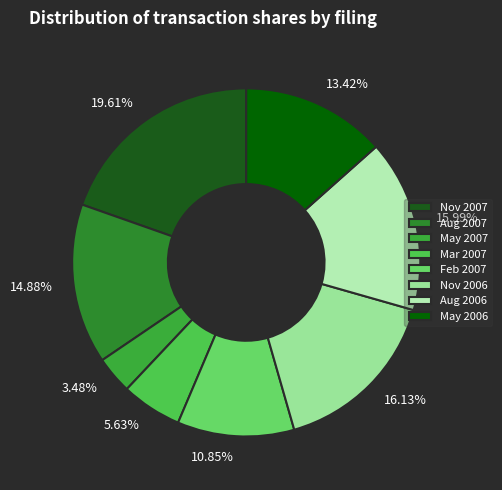

How many slices are in this pie chart?

8